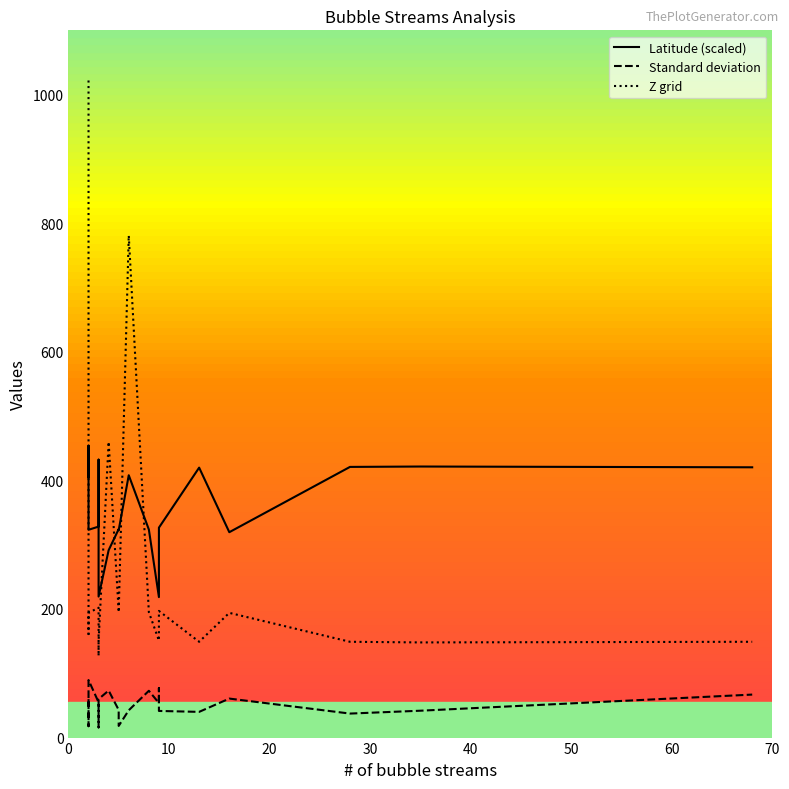

Does the chart have visible grid lines?

No